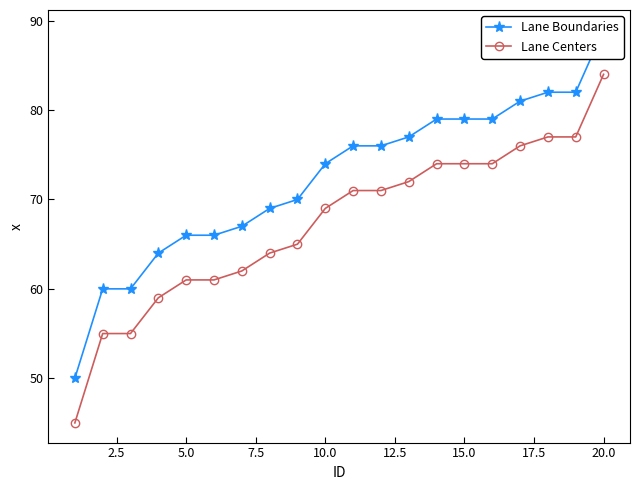

What is the sum of all Lane Centers values?

1346